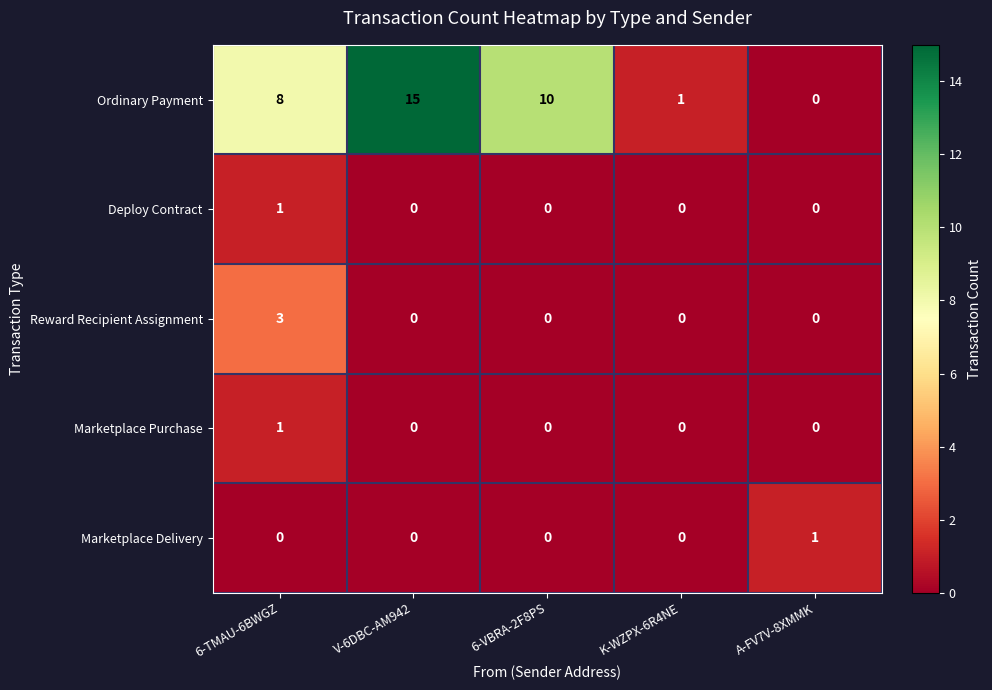

Reading right to left, what are all the values shown in this chart?

Ordinary Payment: 0	1	10	15	8
Deploy Contract: 0	0	0	0	1
Reward Recipient Assignment: 0	0	0	0	3
Marketplace Purchase: 0	0	0	0	1
Marketplace Delivery: 1	0	0	0	0